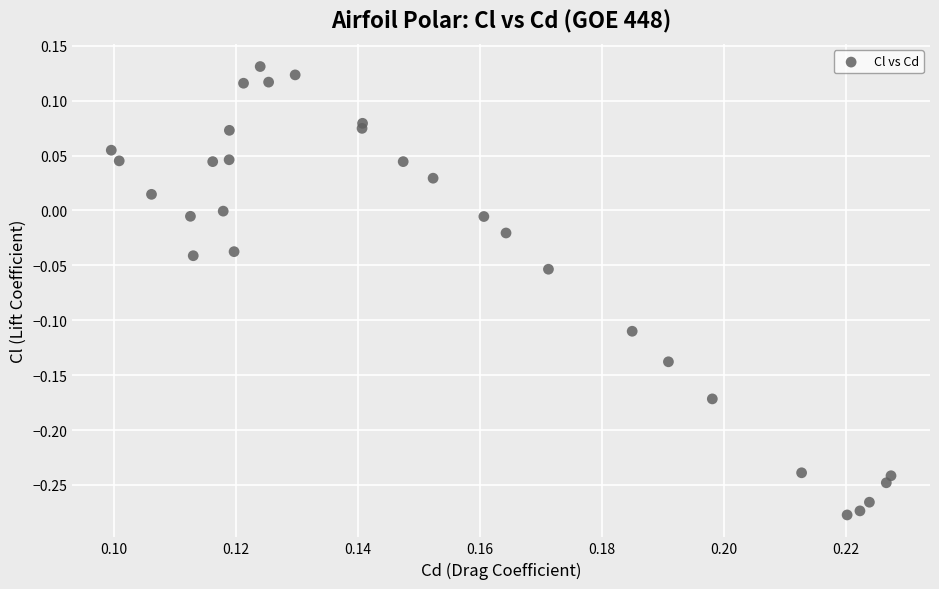

What is the range of Y values (max minus min)?

0.4